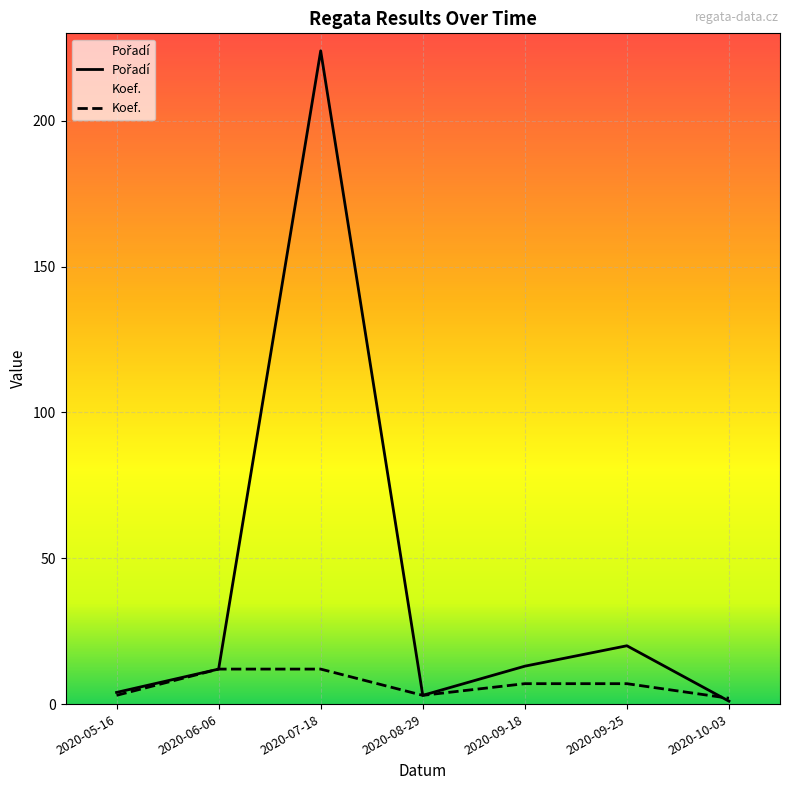

How many intersections are there between Pořadí and Koef.?

1